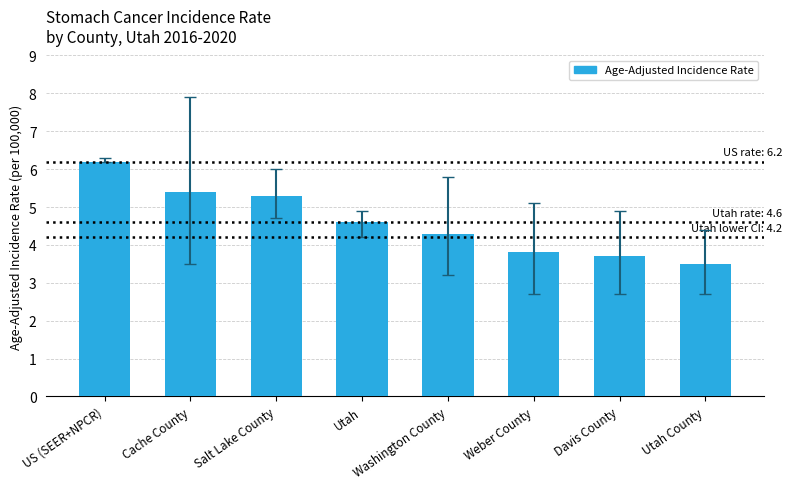

Where is the data nearest to the value 4?

Weber County